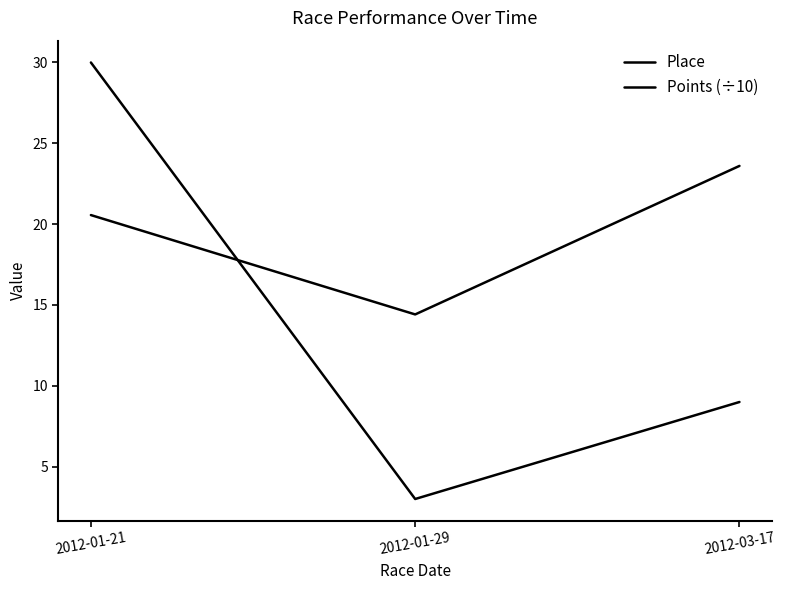

List the labels in order of Place value, smallest first.

2012-01-29, 2012-03-17, 2012-01-21